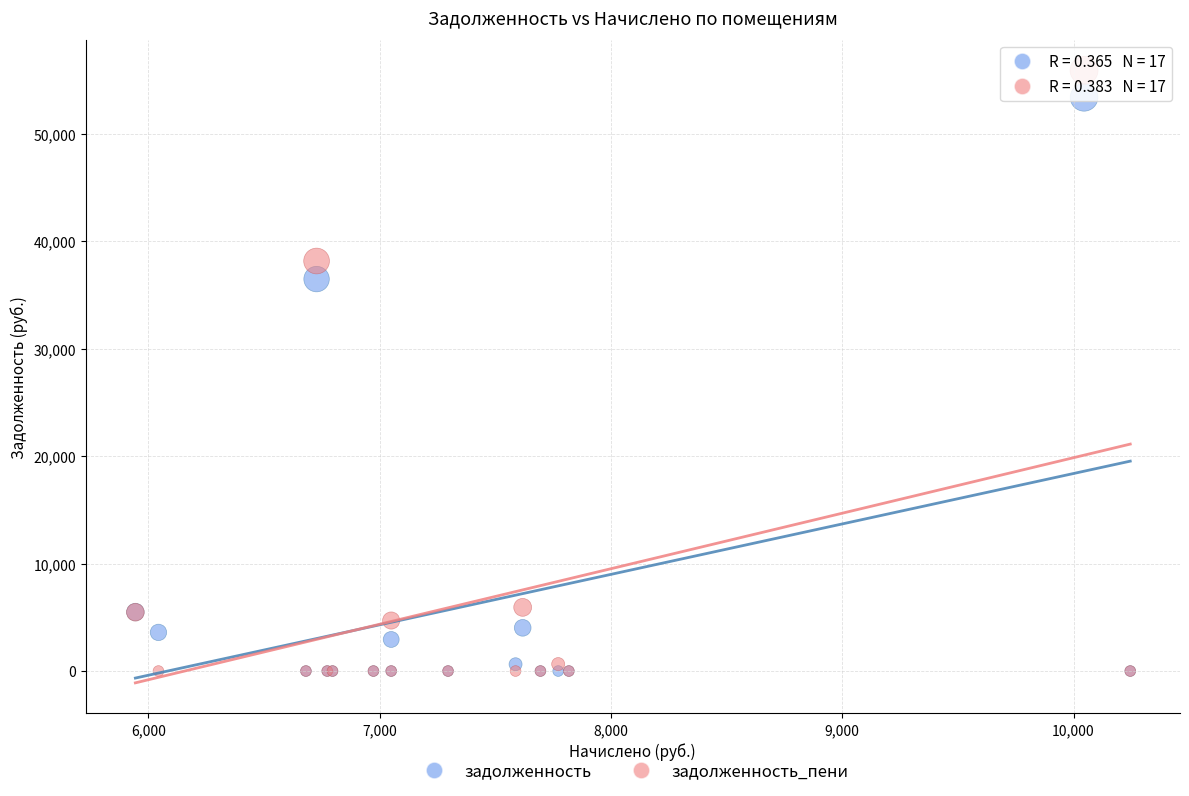

Across all series, what Y value is closest to 27948?

36473.4